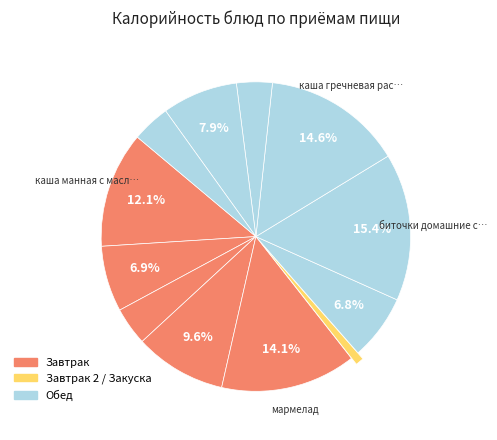

To the nearest percent, what is the difference between the largest and smallest slice percentages?

15%